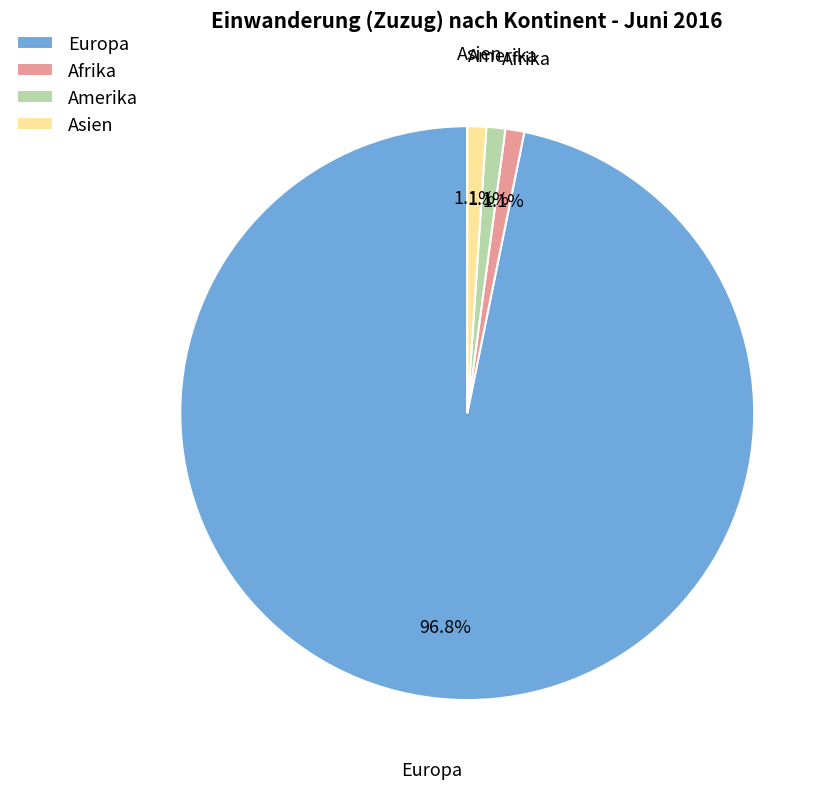

To the nearest percent, what is the difference between the largest and smallest slice percentages?

96%